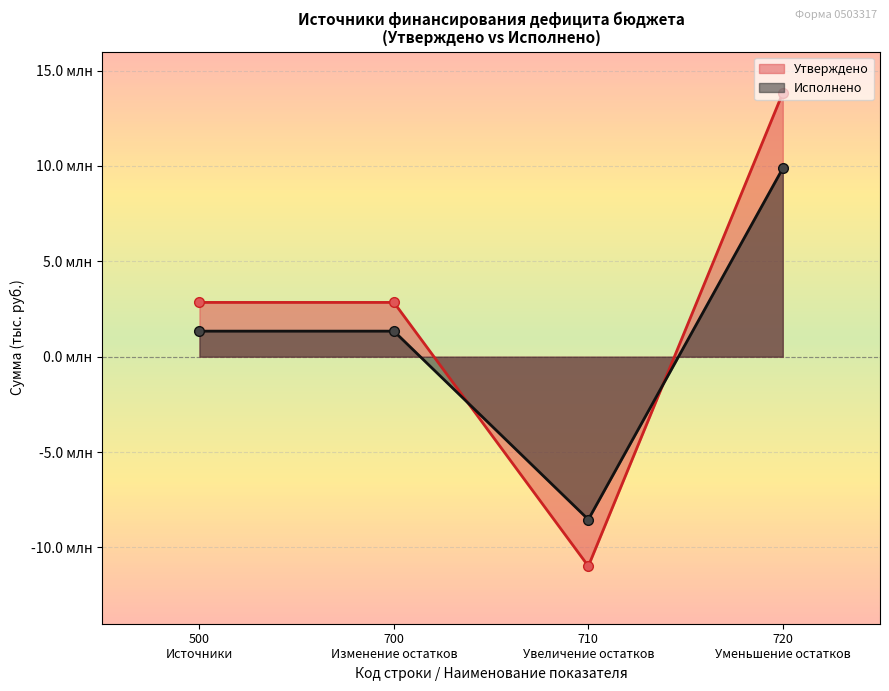

Count the number of data series in this chart.

2